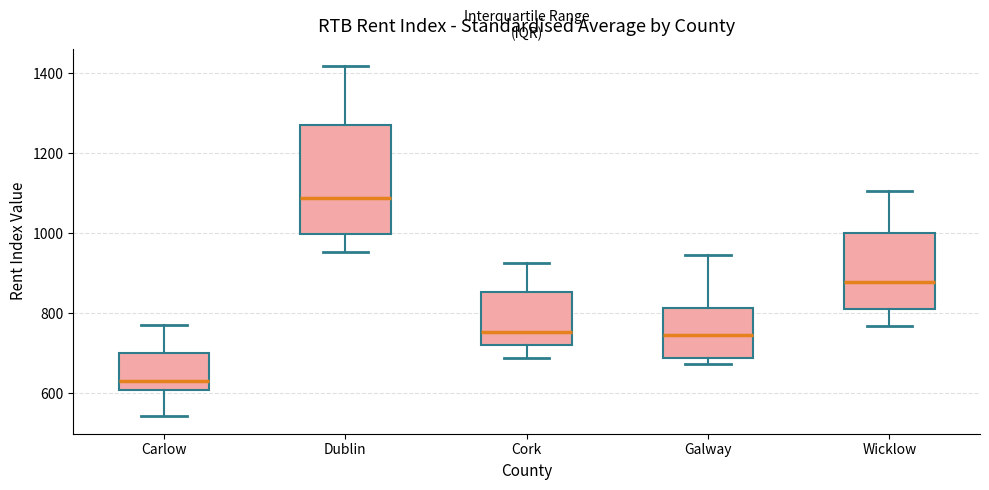

Which box has the lowest median line?

Carlow